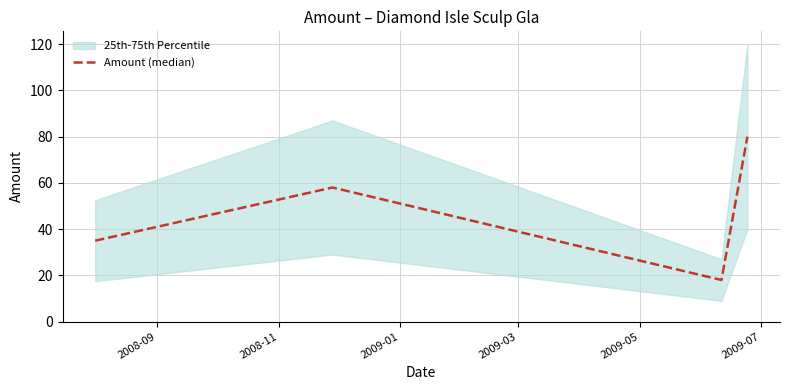

What is the sum of all values?

191